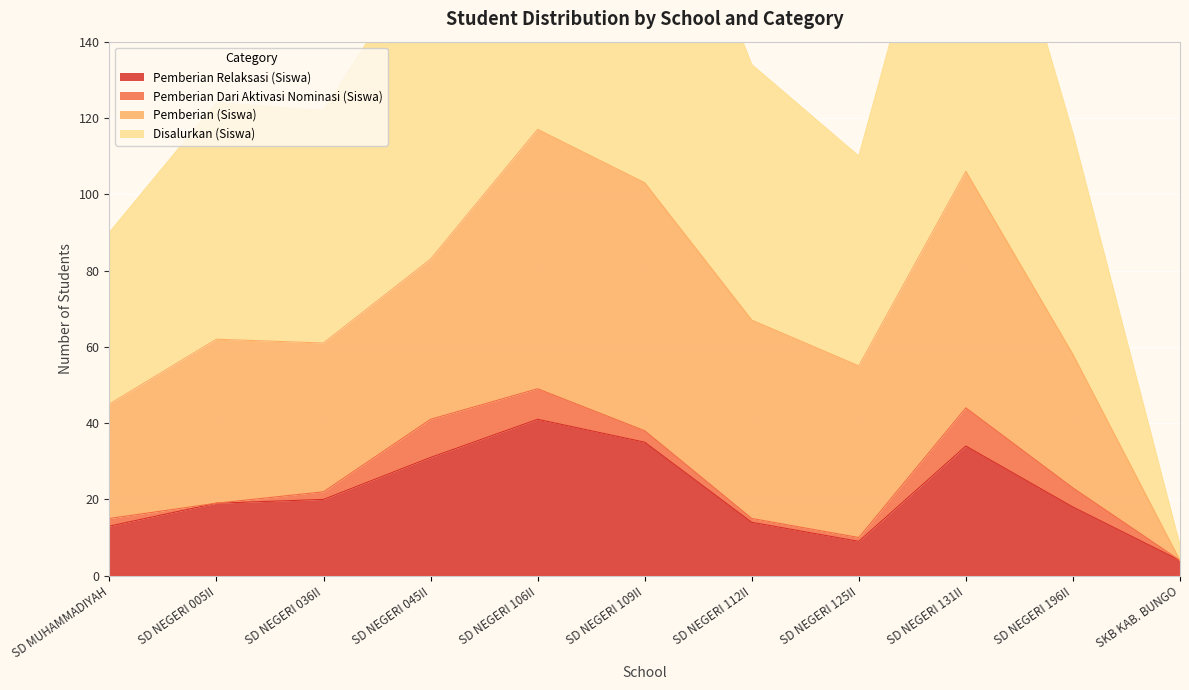

The Pemberian Relaksasi (Siswa) series shows 14 at SD NEGERI 125II. True or false?

False